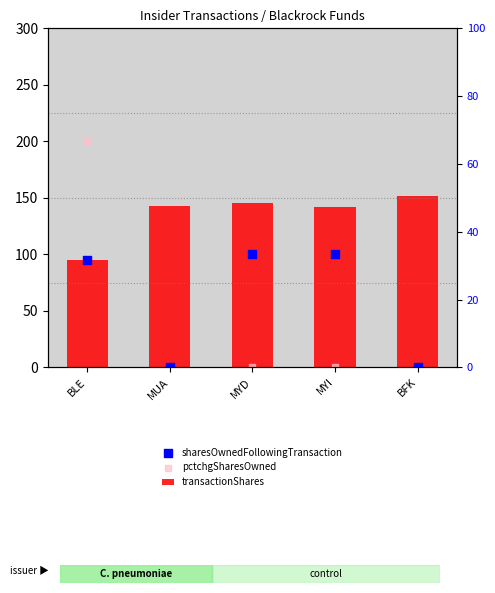

Which series has the widest spread of Y values?

pctchgSharesOwned